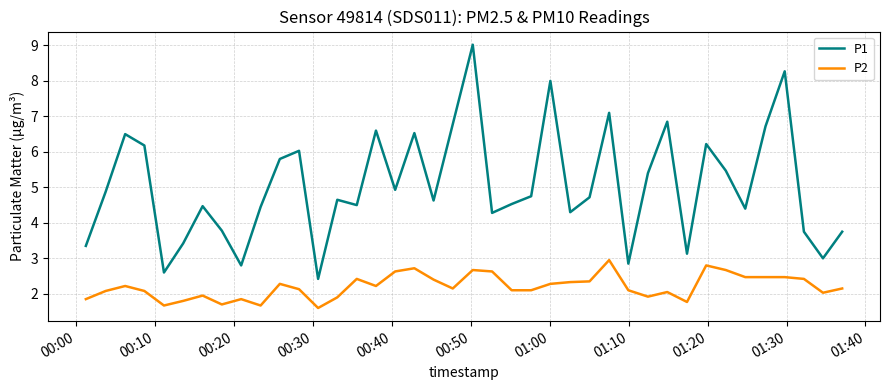

Which series has the largest total across all categories?

P1